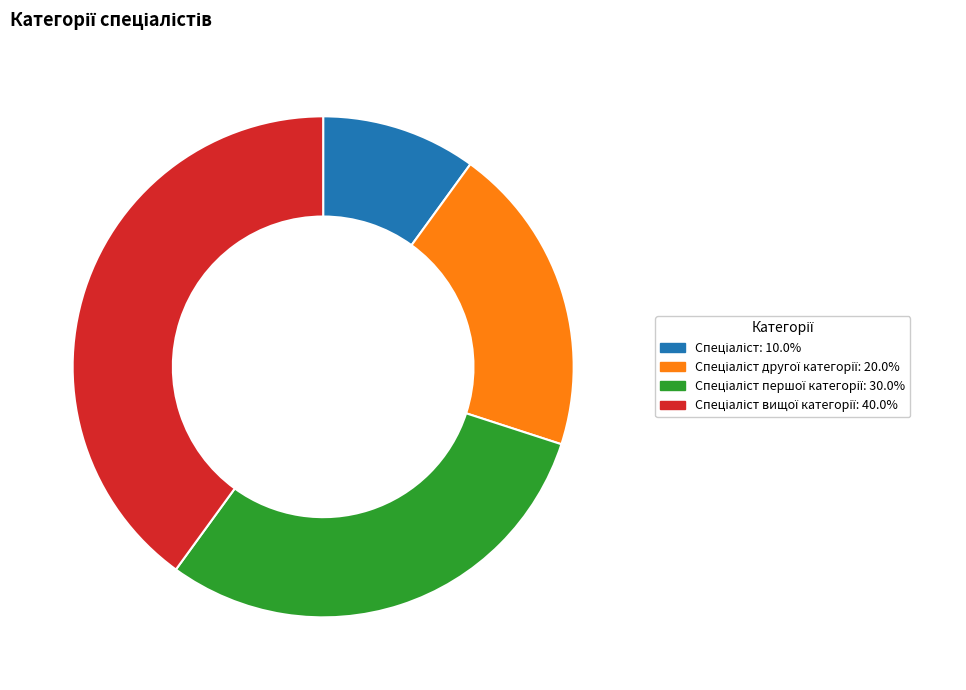

Does any single category account for the majority?

No